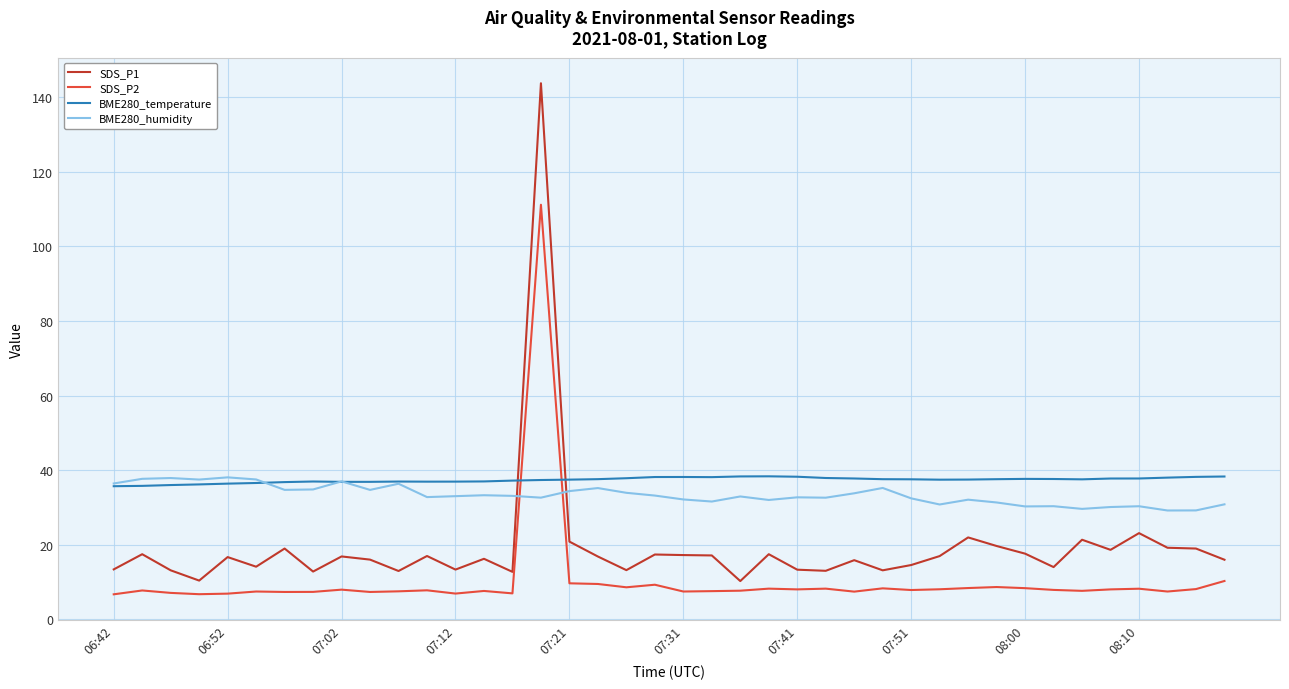

Which series has the largest total across all categories?

BME280_temperature